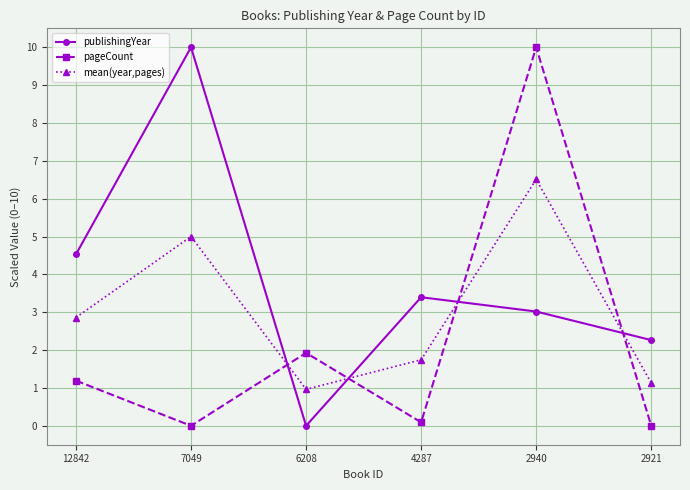

Which series has the largest total across all categories?

publishingYear